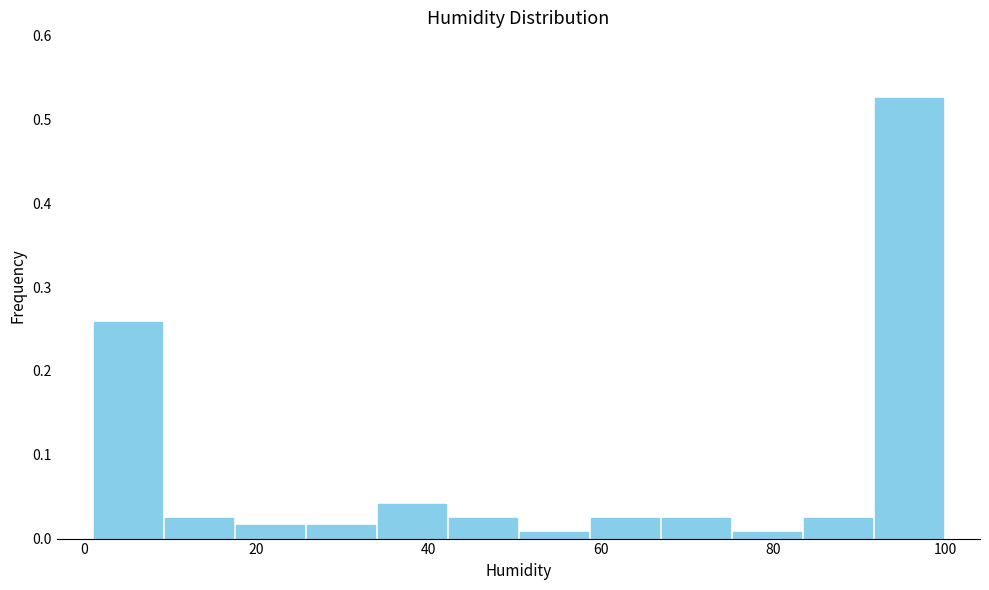

Reading left to right, list every bar in this chart as the range it spans on the x-axis followed by its height. Neither the bar edges nor the heights are printed on the chart, so give them approximately, as read against the axes.

2 to 10: 0.26
10 to 18: 0.03
18 to 26: 0.02
26 to 34: 0.02
34 to 42: 0.04
42 to 50: 0.03
50 to 58: under 0.01
58 to 66: 0.03
66 to 76: 0.03
76 to 84: under 0.01
84 to 92: 0.03
92 to 100: 0.53